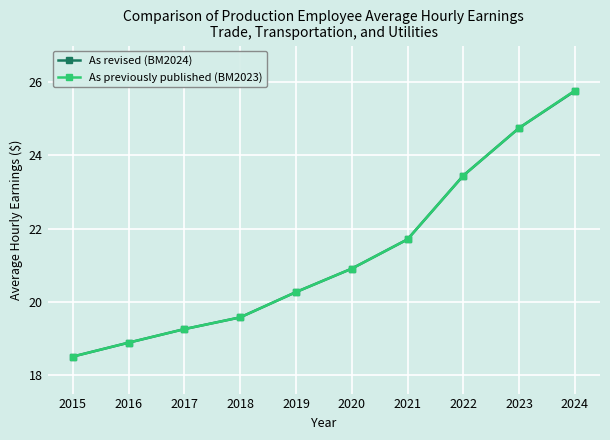

True or false: As revised (BM2024) has a value of 28.3 at 2016.

False